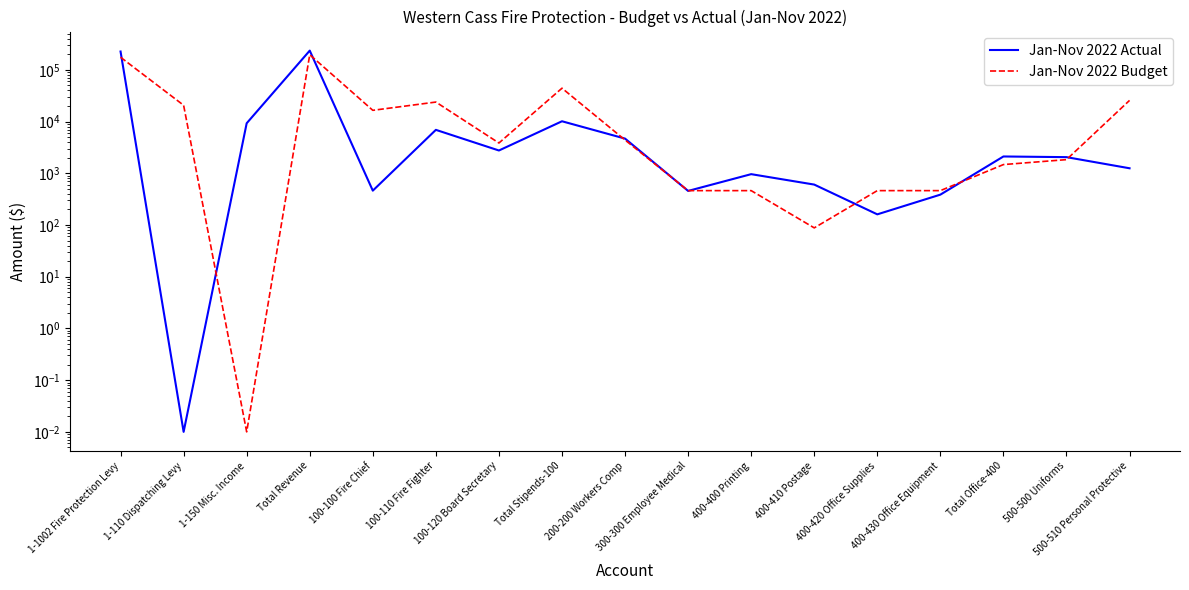

What is the sum of the Jan-Nov 2022 Budget values at 100-110 Fire Fighter and Total Stipends-100?

68024.0